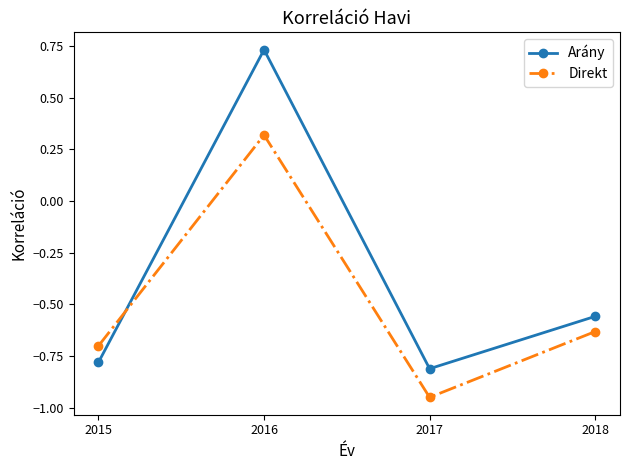

What is the difference between the highest and lowest values at 2018?

0.1